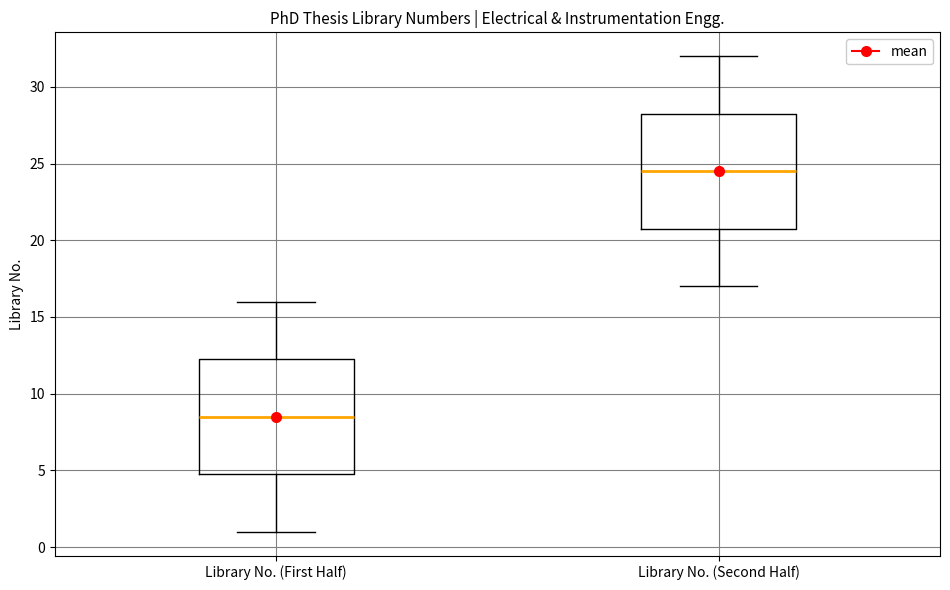

Reading left to right, read every box against the y-axis: the position of its median line, the range the box covers, and the ends of its whiskers. The values are not printed on the chart, so give them approximately, as read against the axis.

Library No. (First Half): median 8.5, box 5.0 to 12.5, whiskers 1.0 to 16.0
Library No. (Second Half): median 24.5, box 21.0 to 28.5, whiskers 17.0 to 32.0